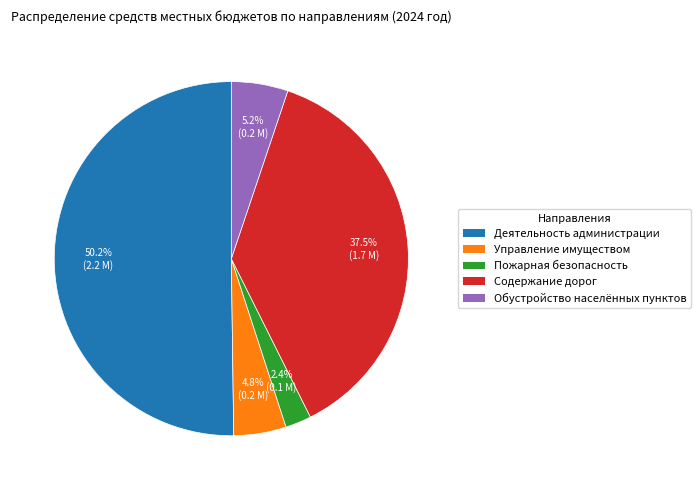

Does Обустройство населённых пунктов represent more than half of the total?

No